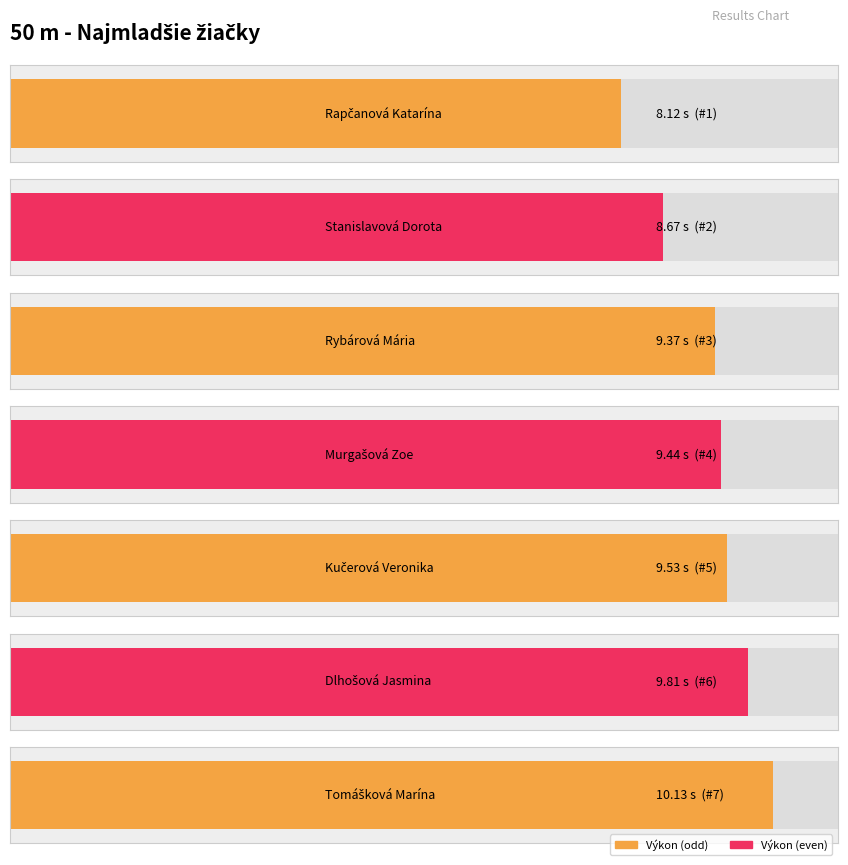

What is the value of the Výkon bar at the 2nd from the left?

8.7